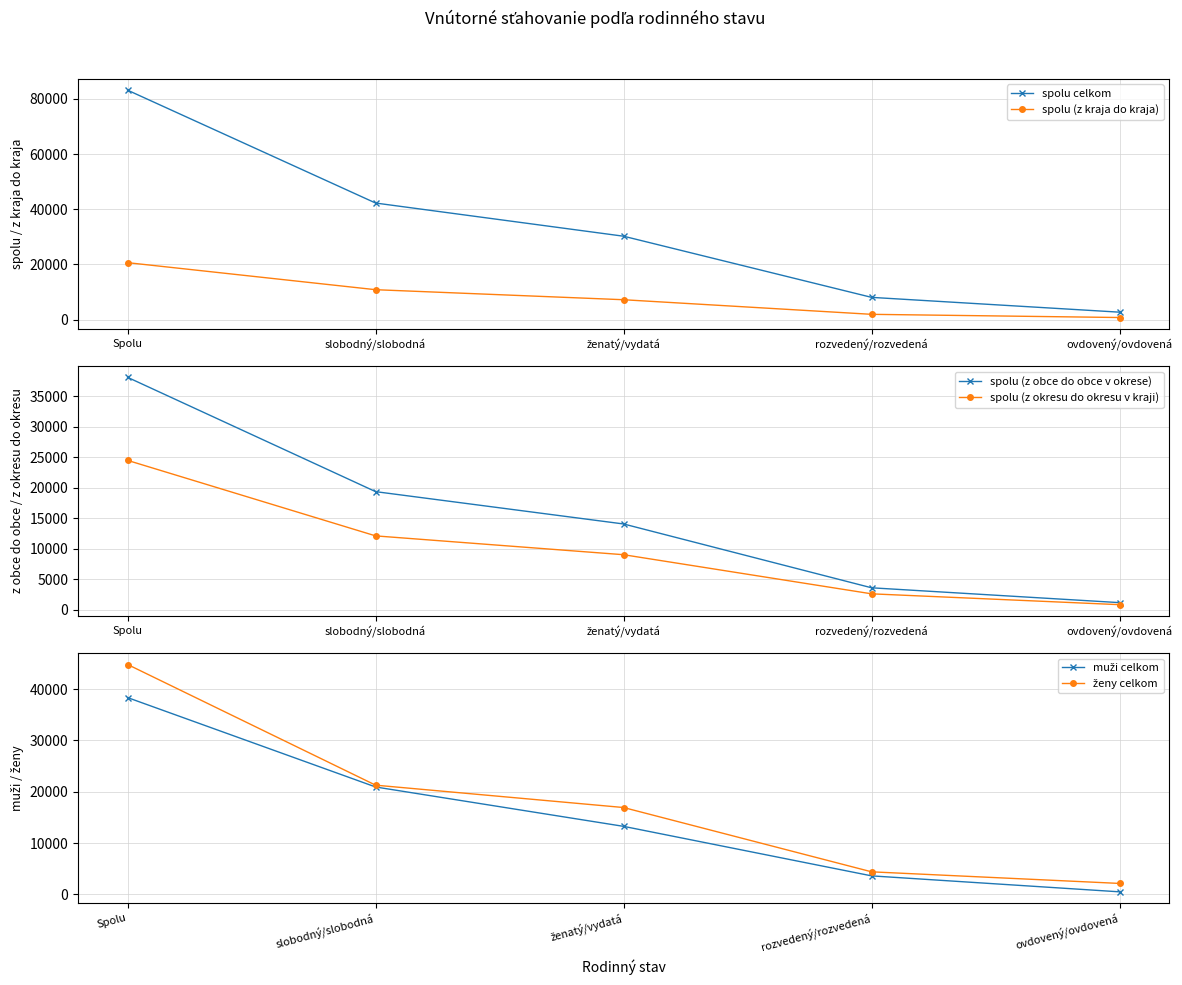

The ženy celkom series shows 44786 at Spolu. True or false?

True